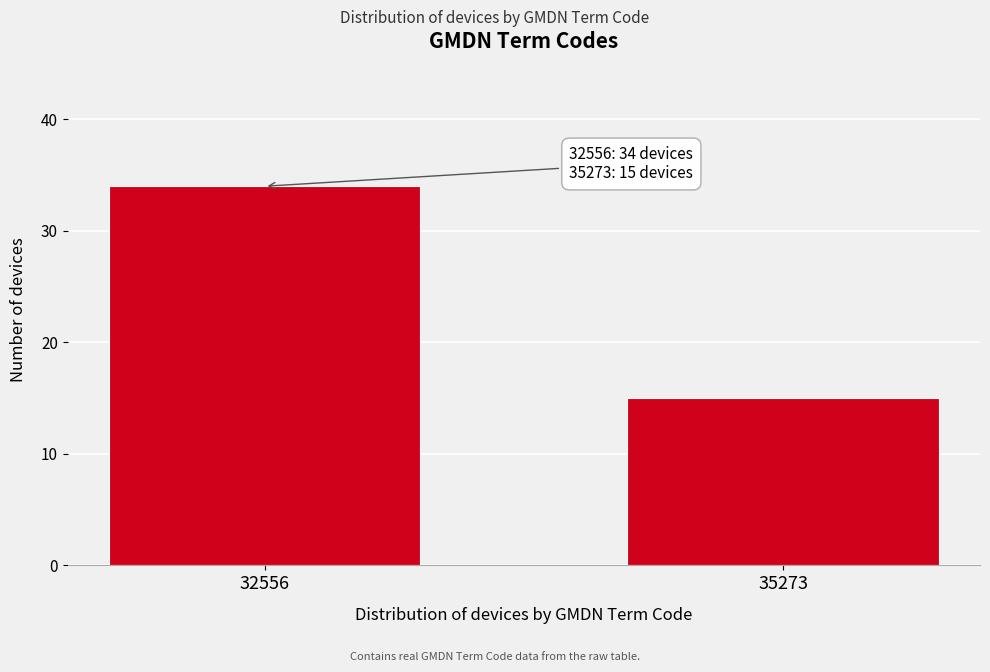

Reading left to right, transcribe all the data shown in this chart.

34	15